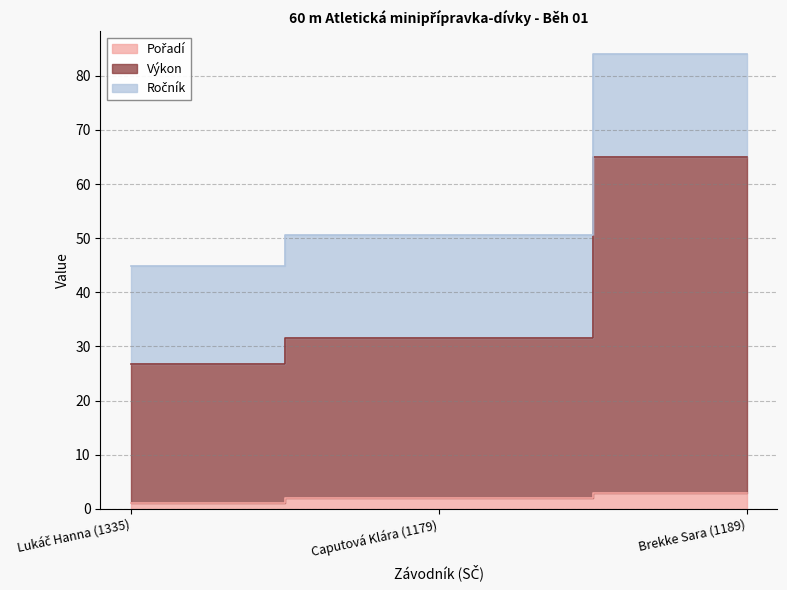

Where is Pořadí nearest to the value 2?

Caputová Klára (1179)